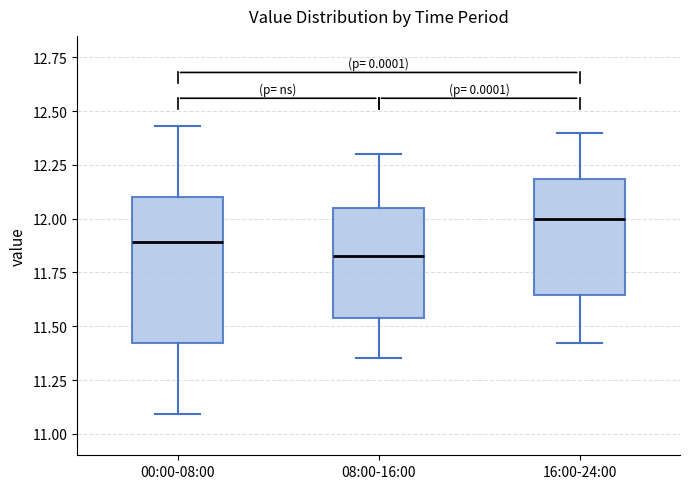

Comparing the boxes themselves (not the whiskers), which one is the tallest?

00:00-08:00